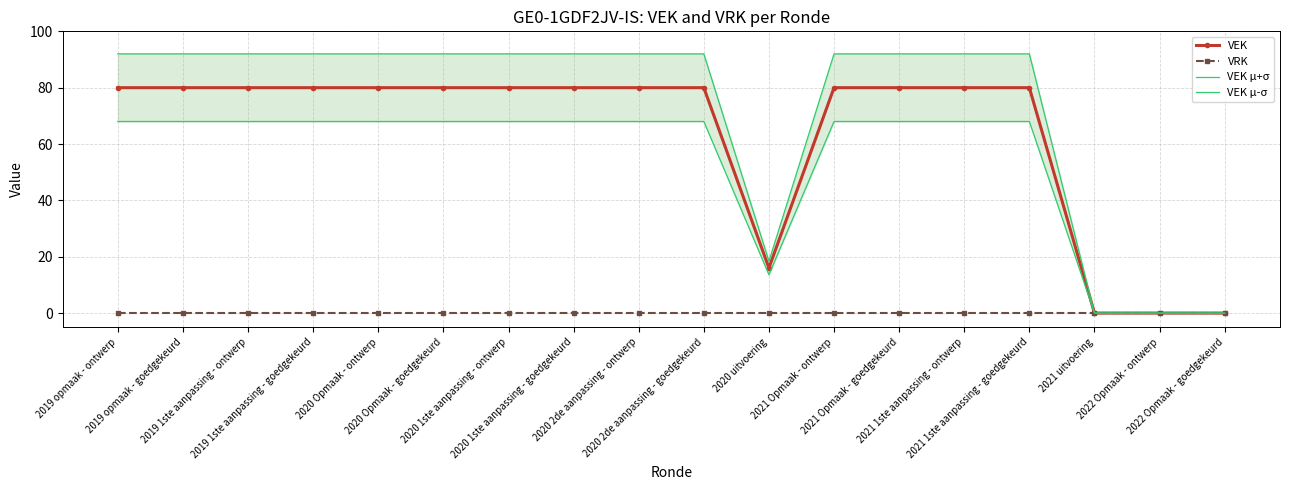

How many interior local valleys does the VEK series have?

1